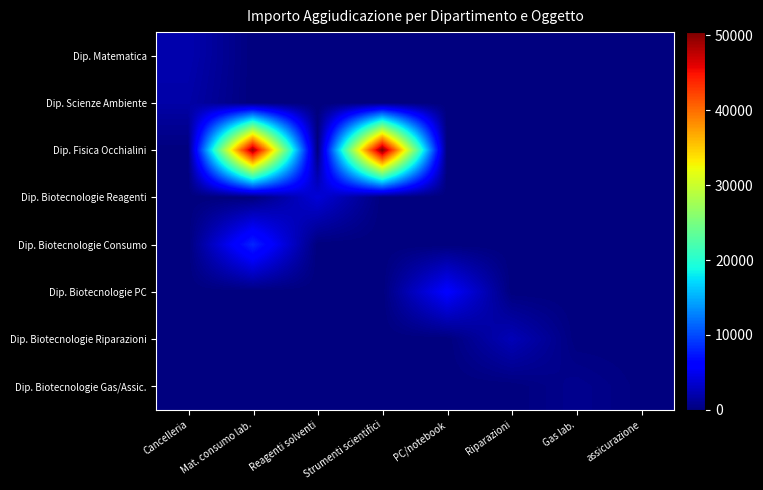

At which category is the sum across all series the highest?

Mat. consumo lab.